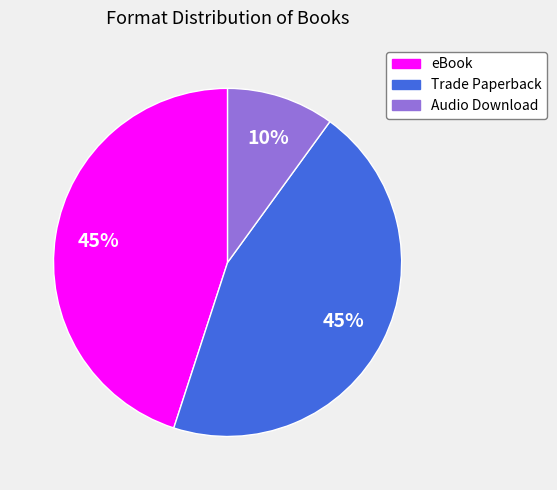

Which category has the smallest portion of the pie?

Audio Download